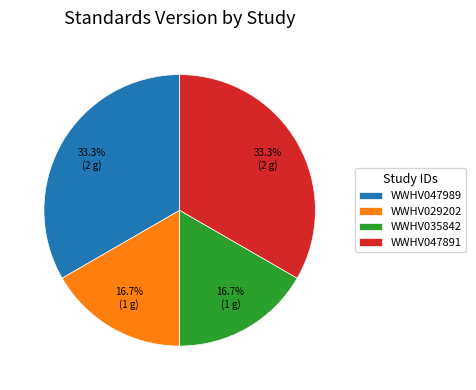

What percentage is the WWHV035842 slice, to the nearest percent?

17%